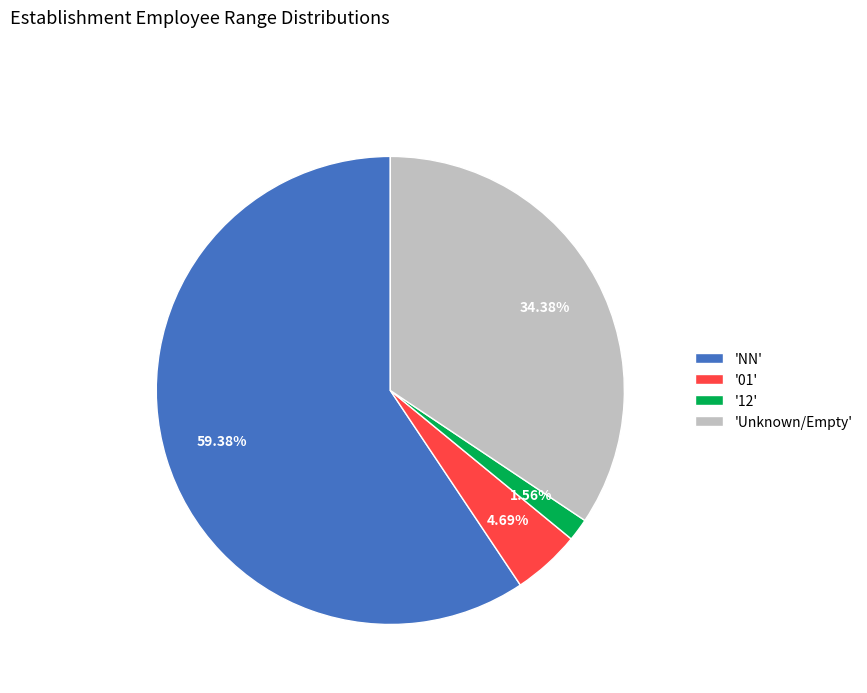

Count the number of slices in the pie.

4